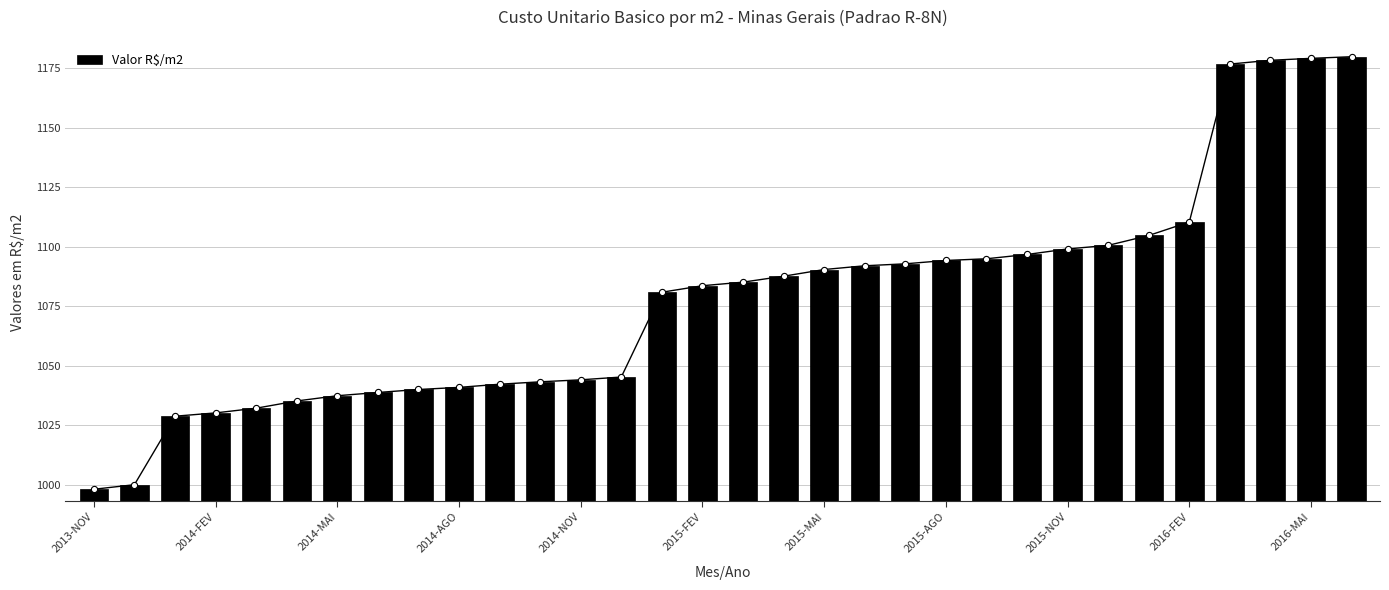

What is the minimum value for Valor R$/m2?

998.2